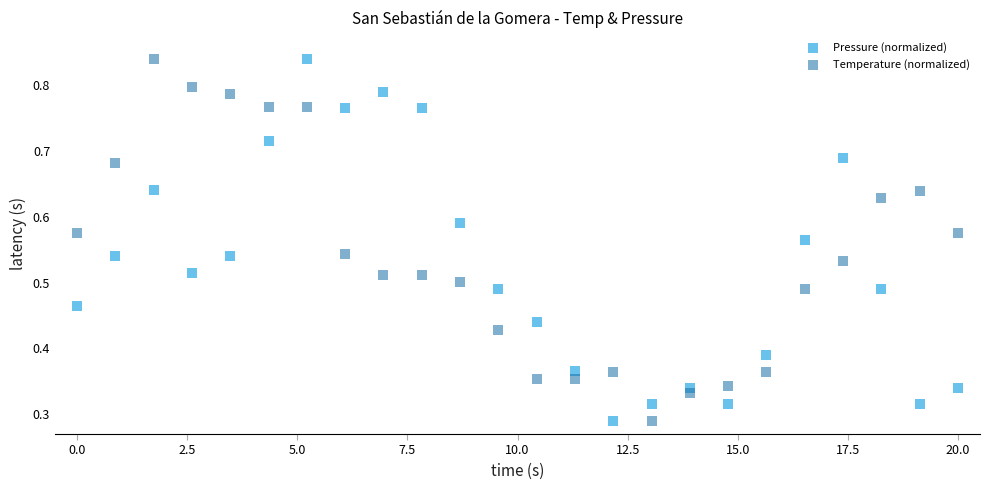

Across all data points, what is the range of X values (max minus min)?

20.0